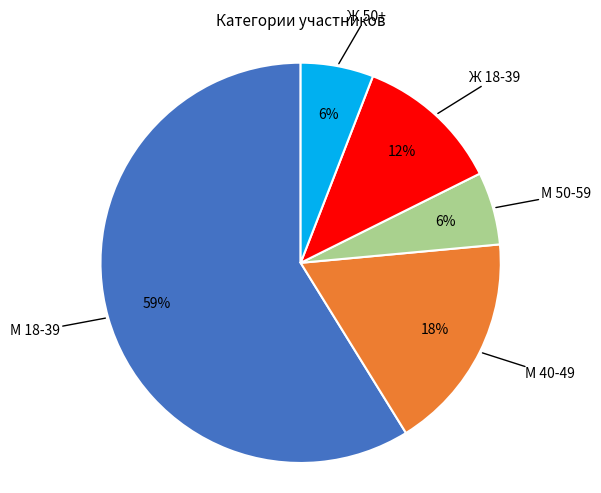

Does any single category account for the majority?

Yes